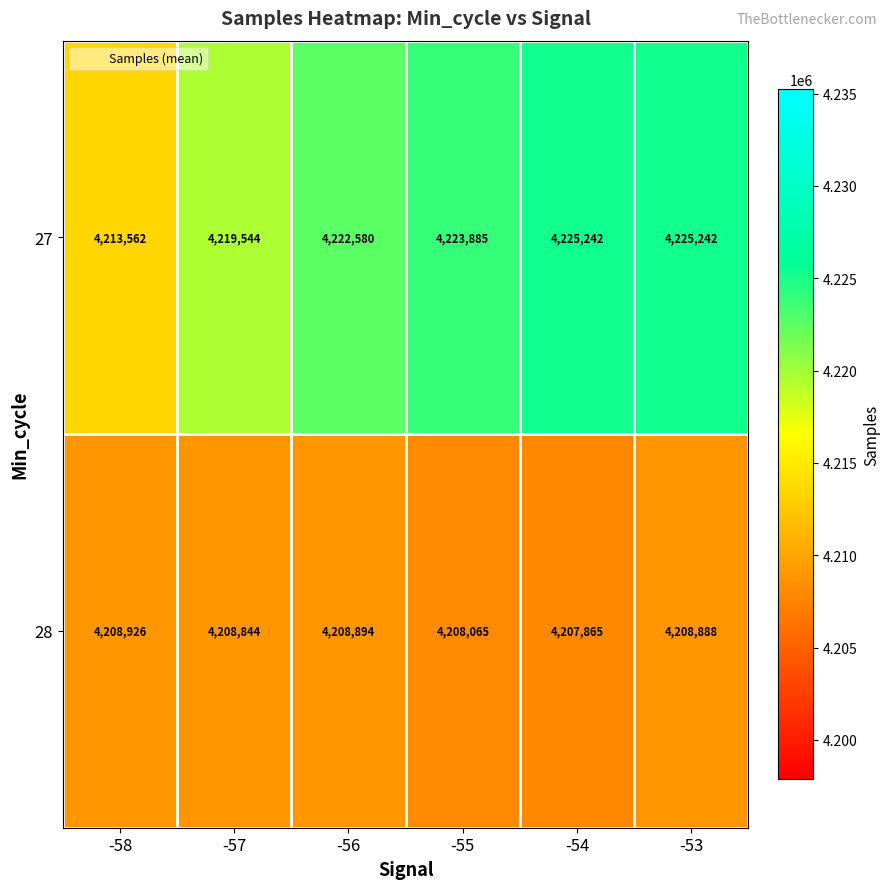

Which series has the widest spread of values?

27